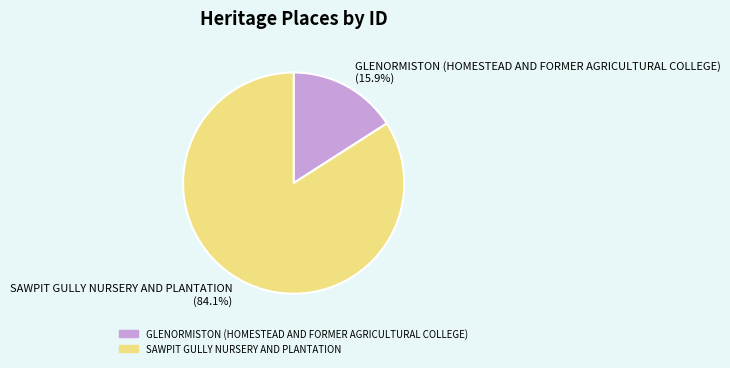

How many slices are in this pie chart?

2